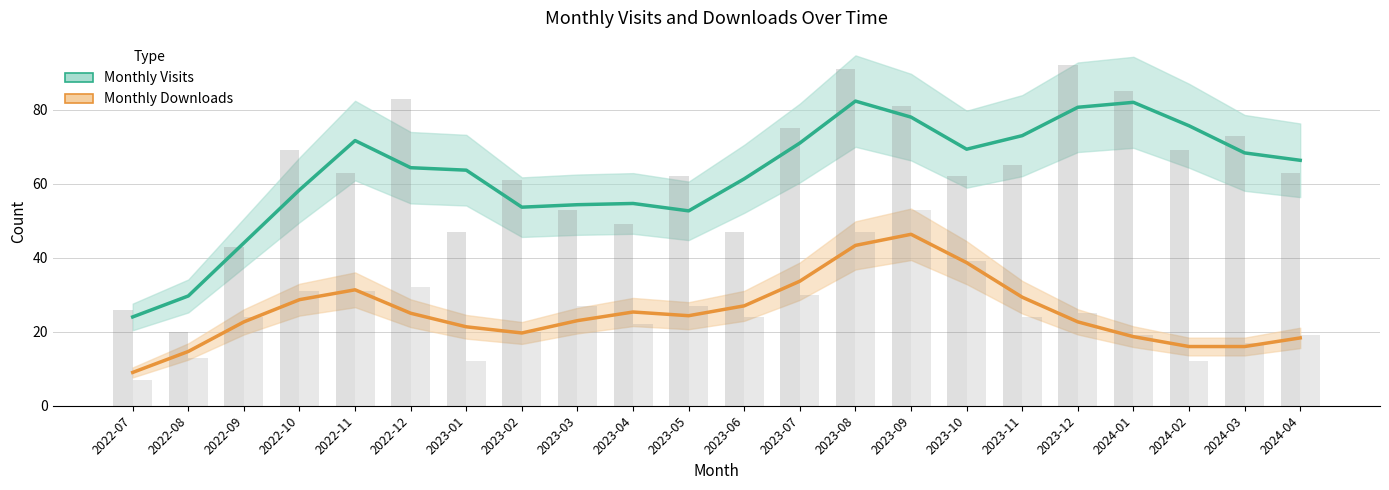

Which category has the lowest value in the monthly_download_resource series?

2022-07